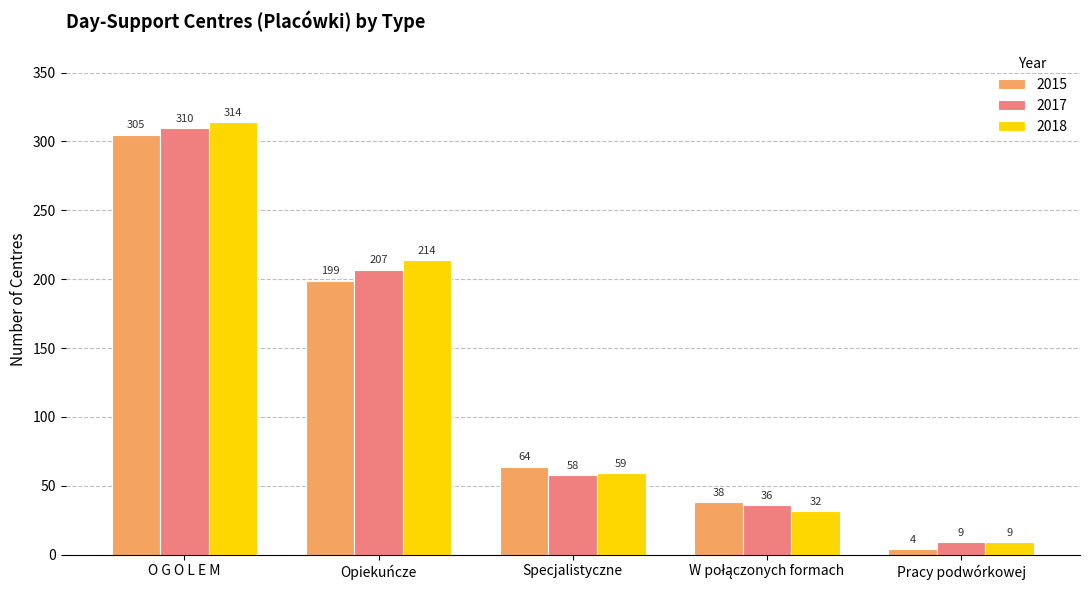

Is it true that 2017 equals 9 at Pracy podwórkowej?

True